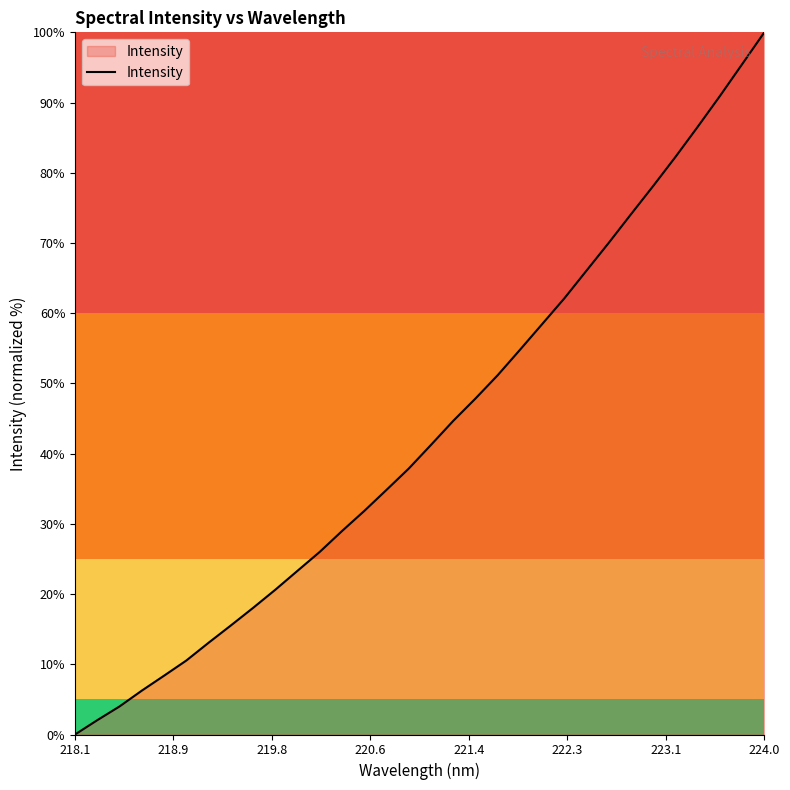

What is the greatest value displayed?

100.0